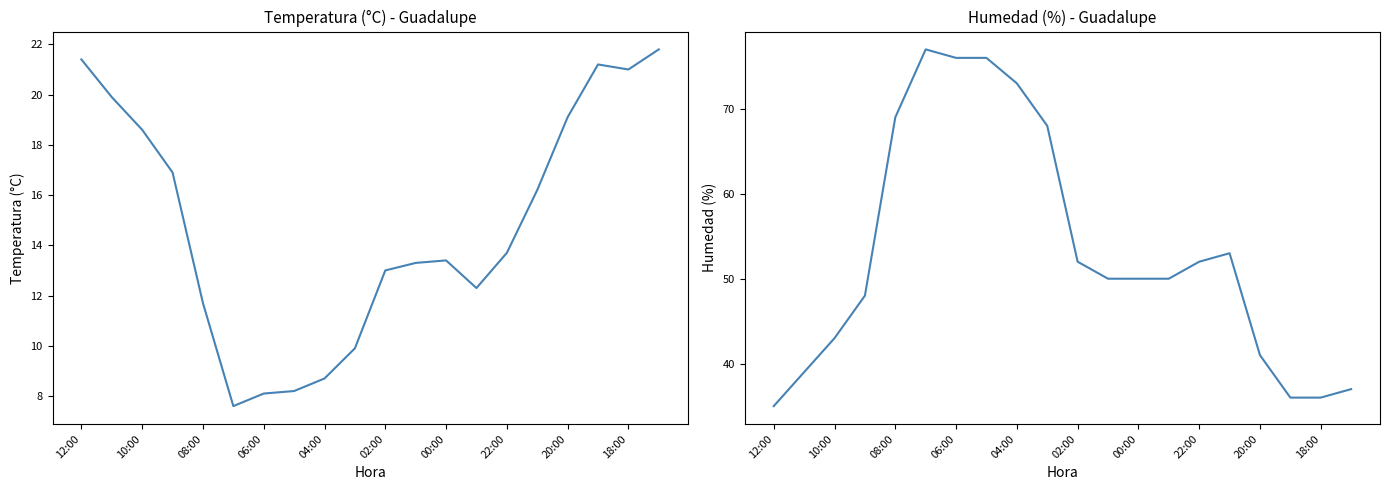

Which series has the largest total across all categories?

Humedad (%)